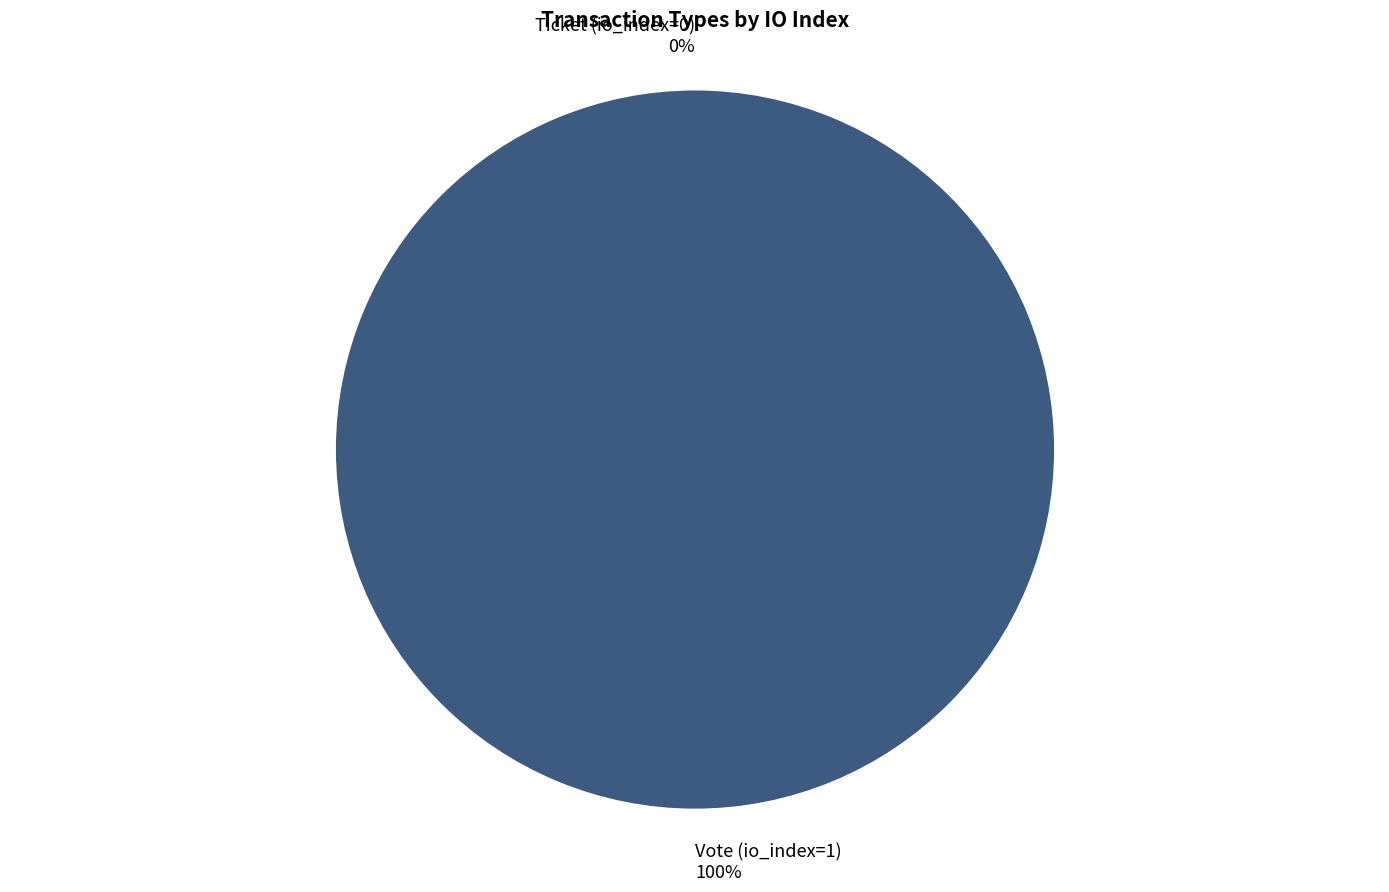

Combined, what portion of the pie is Ticket (io_index=0) and Vote (io_index=1)?

100.0%